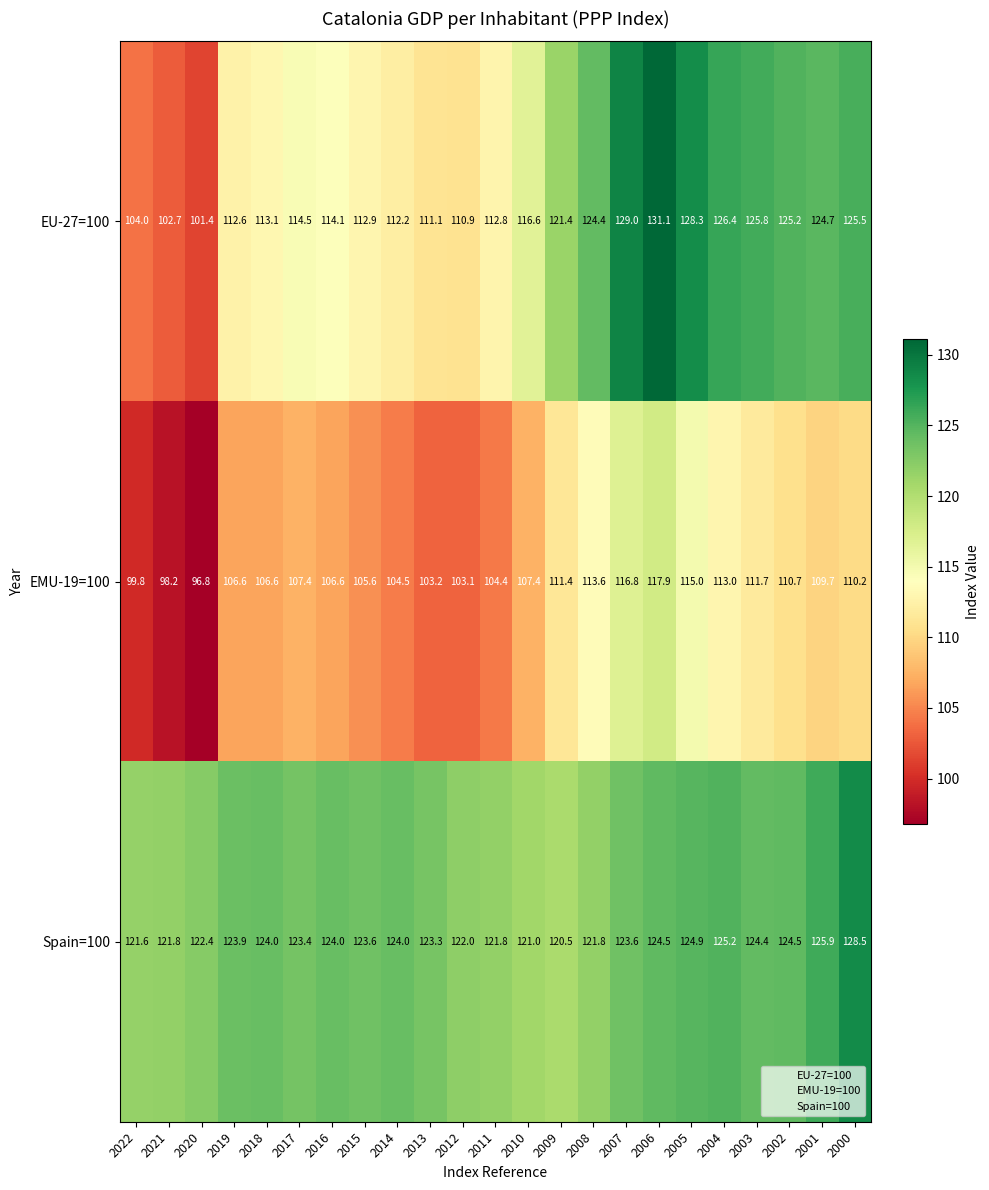

Is it true that EMU-19=100 equals 156.7 at 2010?

False